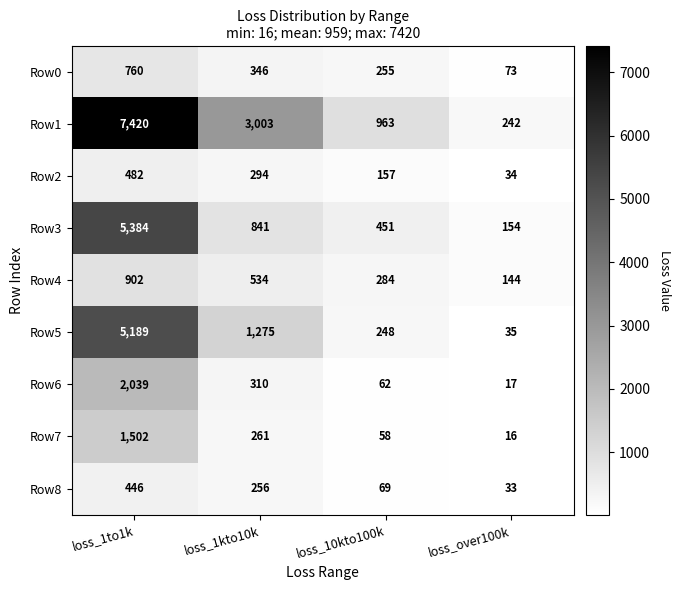

What is the sum of all Row1 values?

11628